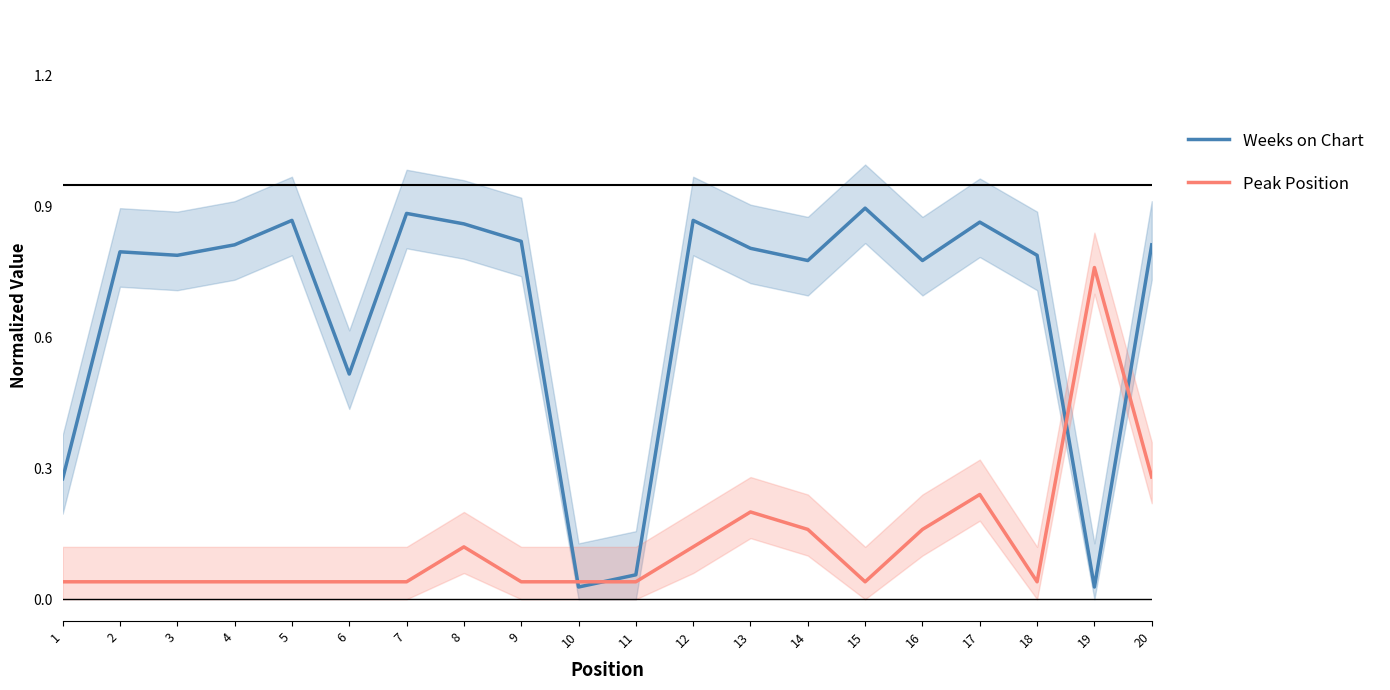

After their last crossing, which series has the higher values: Weeks on Chart or Peak Position?

Weeks on Chart